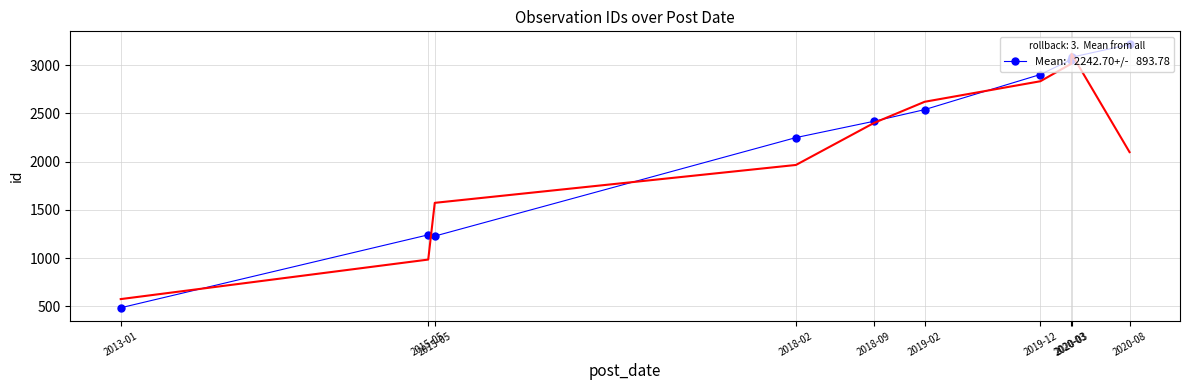

At which category does the data reach its first local valley?

2013-01-10